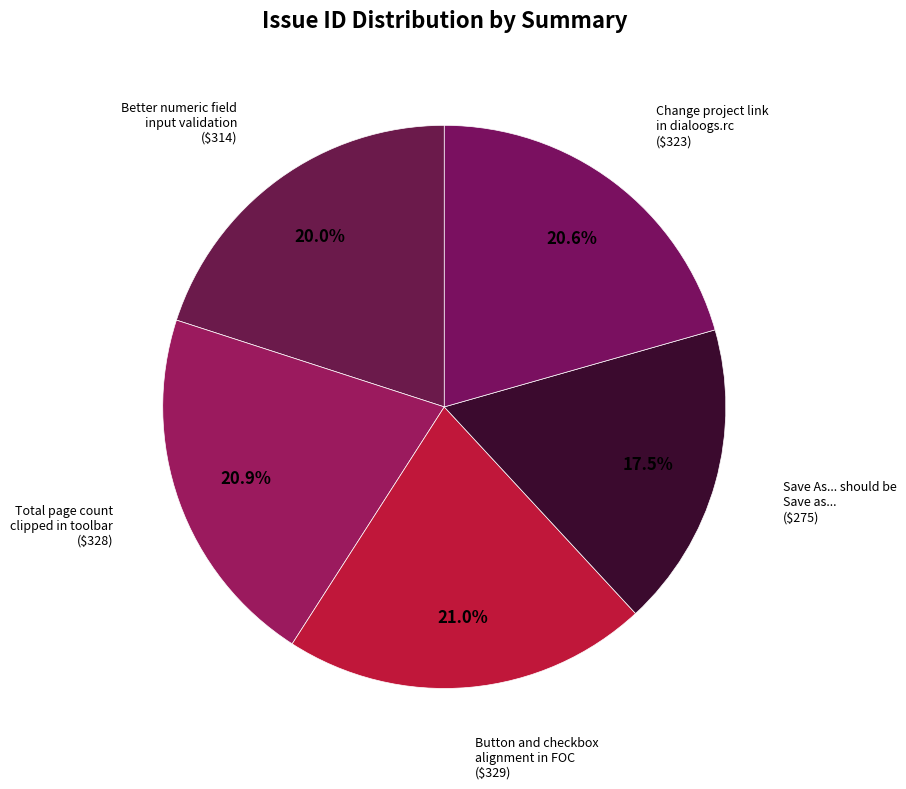

Between Button and checkbox alignment in FOC and Save As... should be Save as..., which is larger?

Button and checkbox alignment in FOC